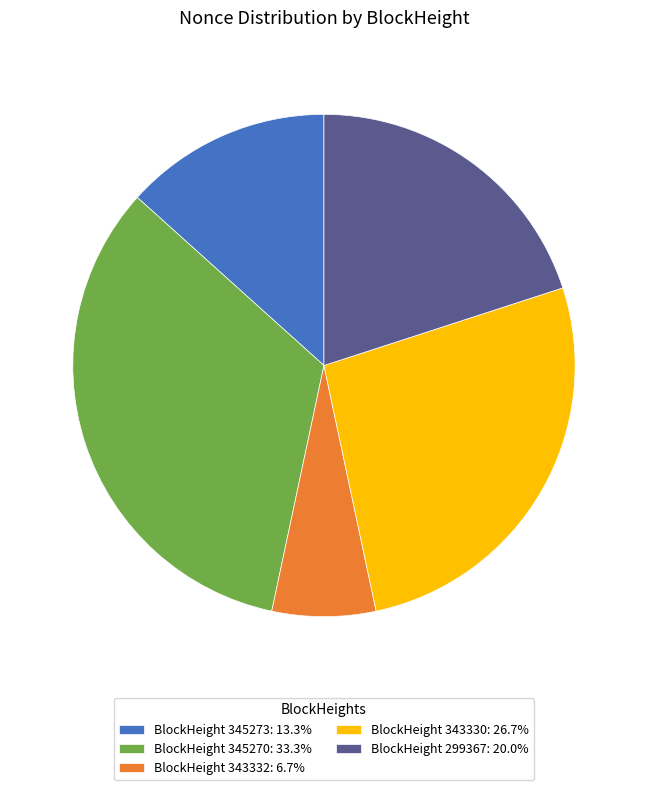

Is there a majority slice in this chart?

No